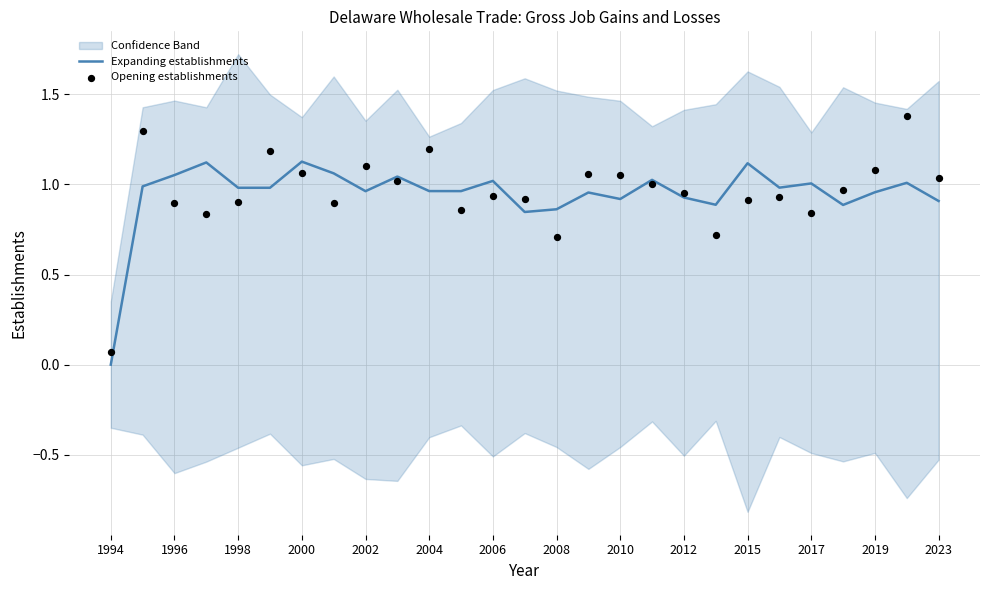

True or false: Expanding establishments has a value of 1.5 at 2008.

False